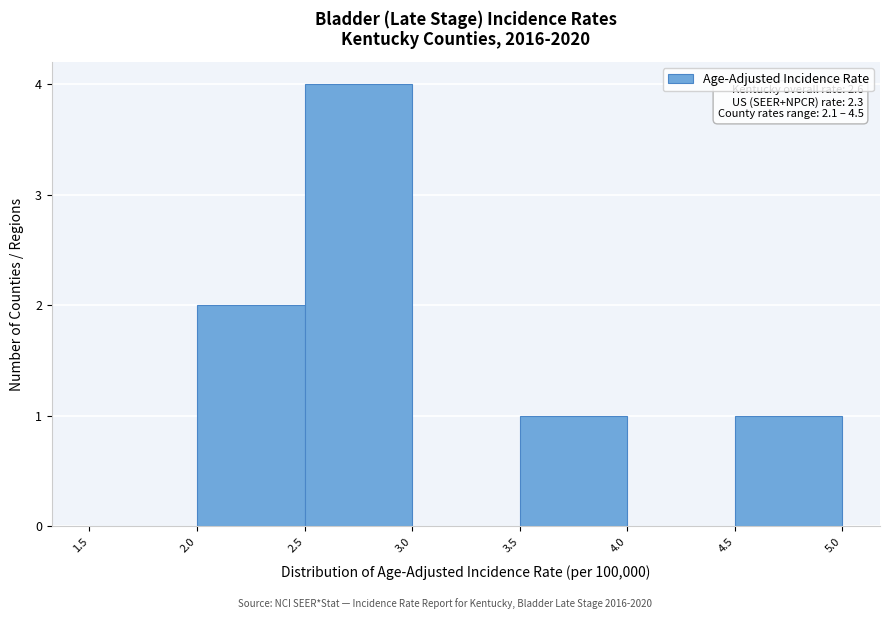

Which range on the x-axis has the tallest bar?

2.5 to 3.0